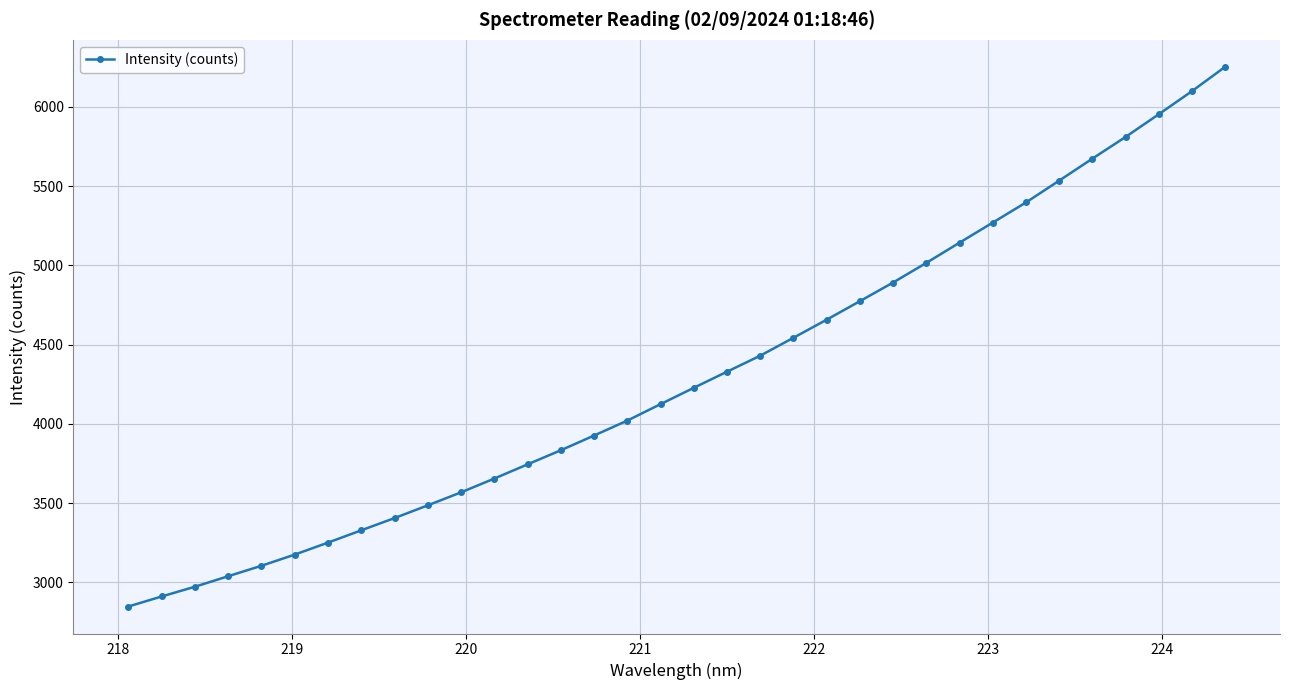

What is the difference between the maximum and minimum values?

3404.9